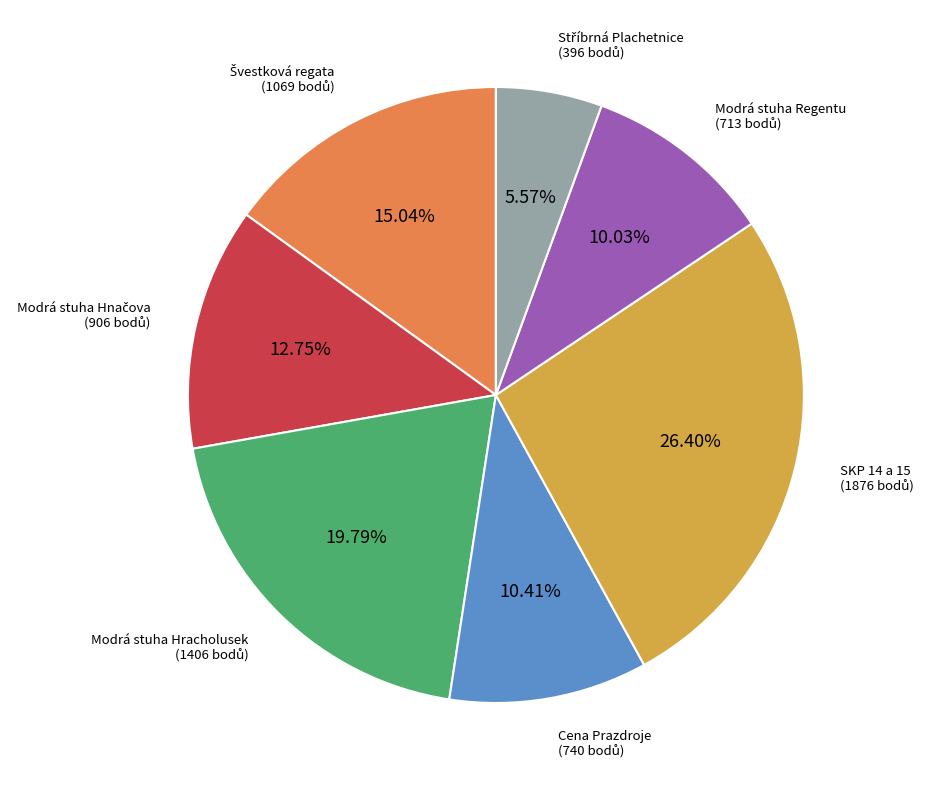

Does any single category account for the majority?

No